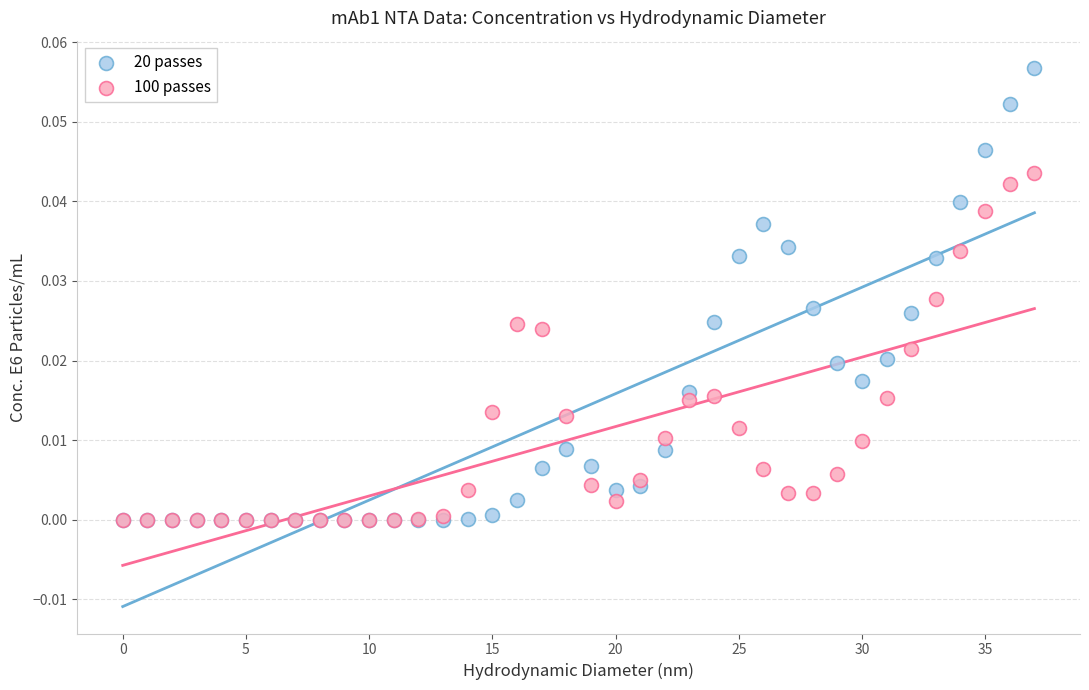

What are all the series names shown in the legend?

20 passes, 100 passes